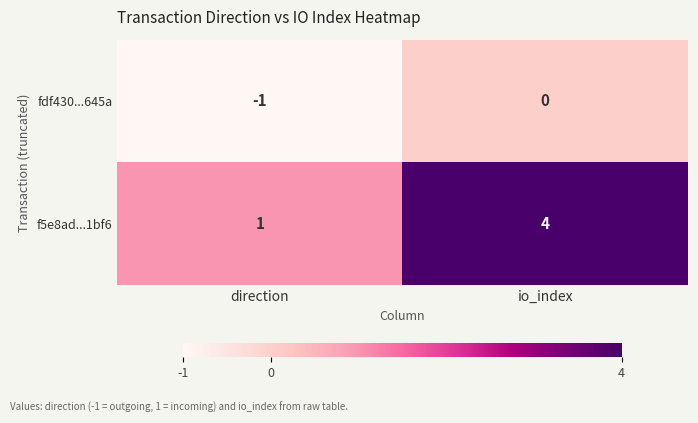

At which label is f5e8ad...1bf6 closest to 2?

direction